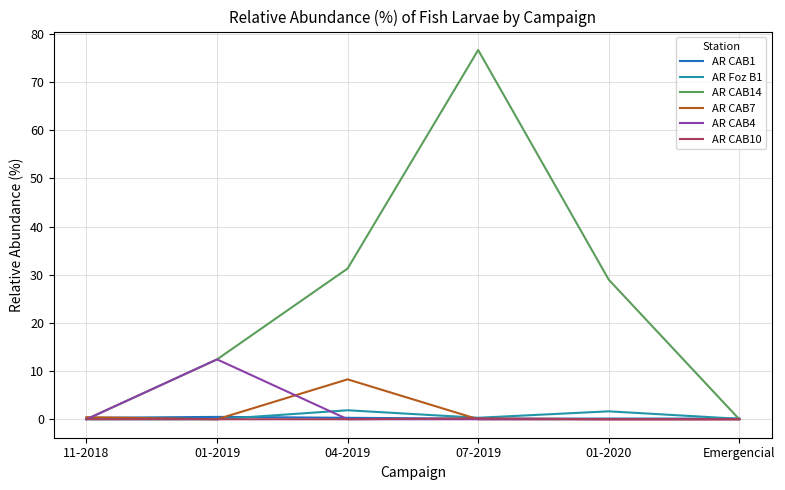

Which series has the largest range (max minus min)?

AR CAB14